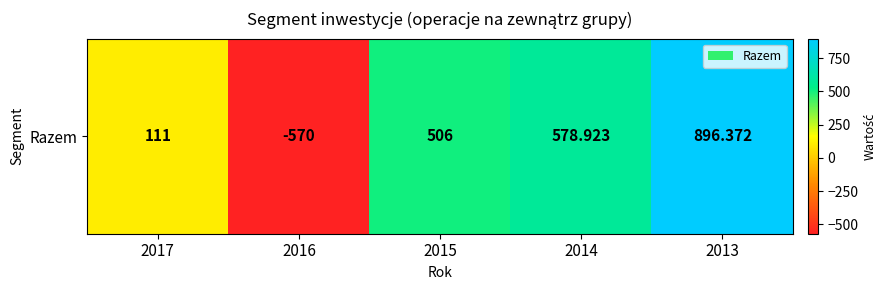

Which category has the highest value across all series?

2013